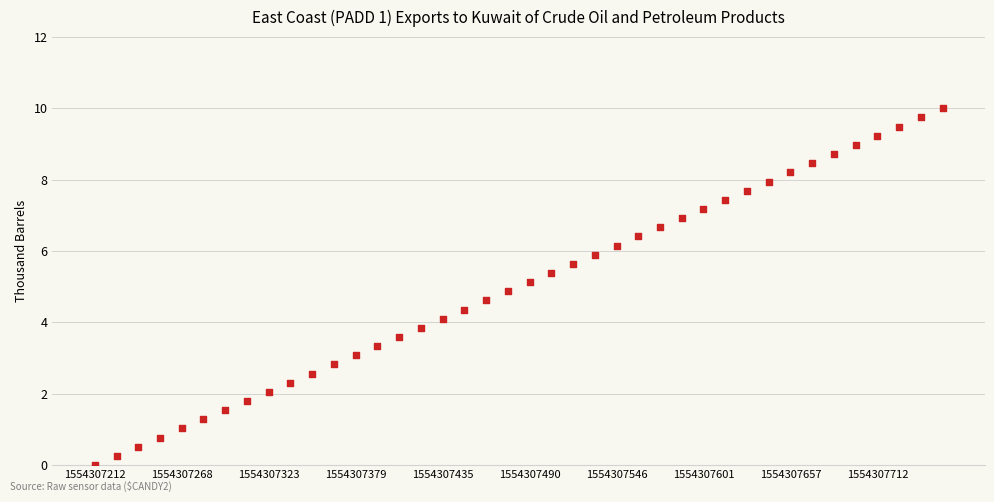

What is the range of Y values (max minus min)?

10.0